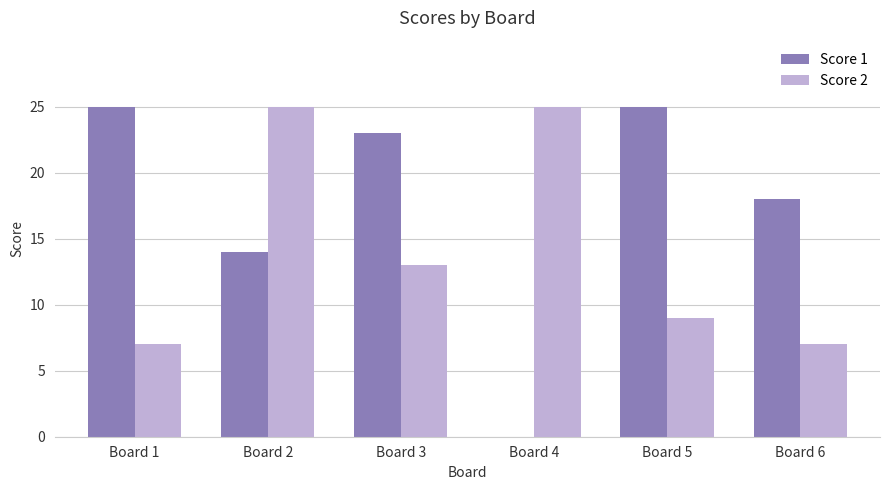

Which series has the largest total across all categories?

Score 1